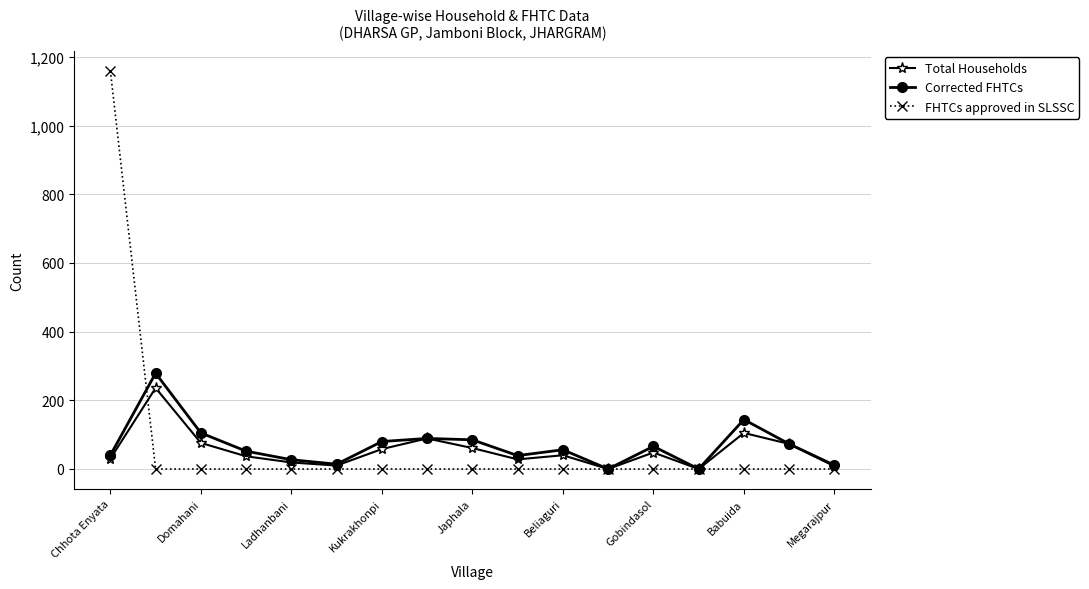

What is the highest value of the Corrected FHTCs series?

279